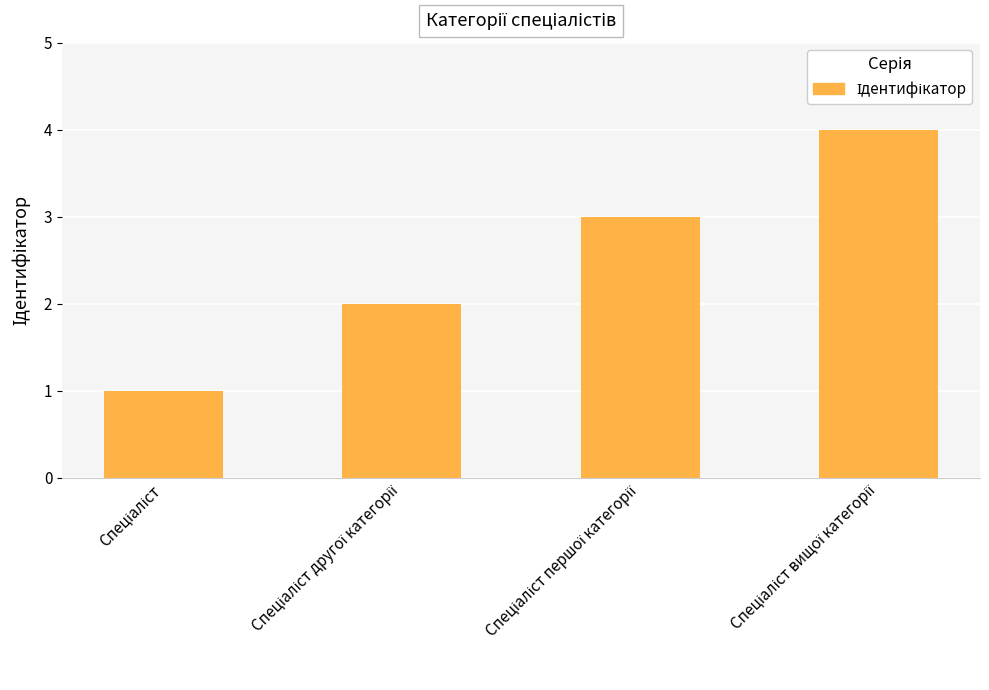

Reading left to right, extract all data points from this chart.

1	2	3	4